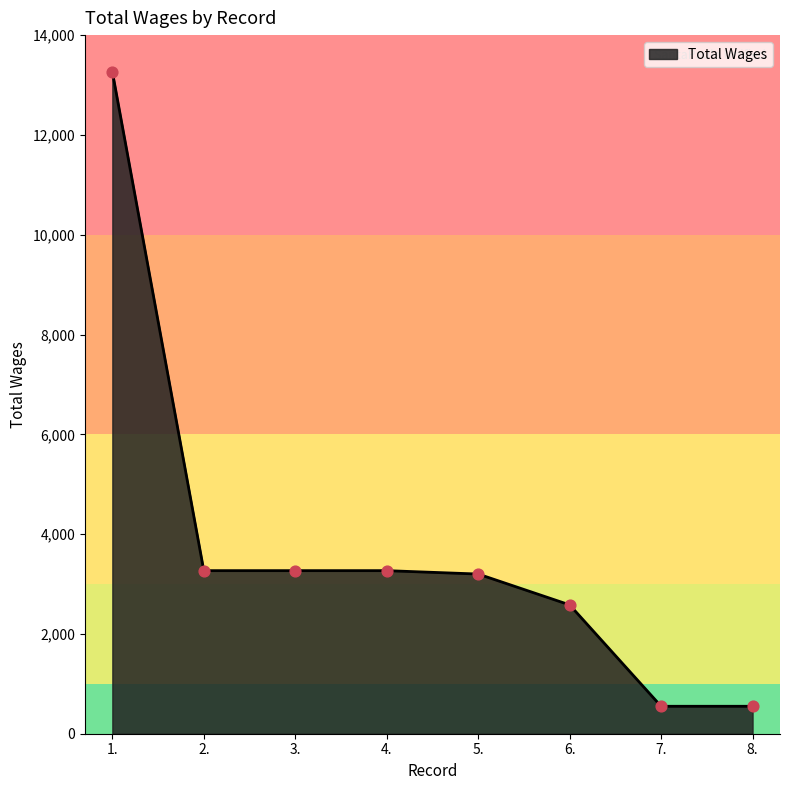

Which has a higher value, 6. or 2.?

2.